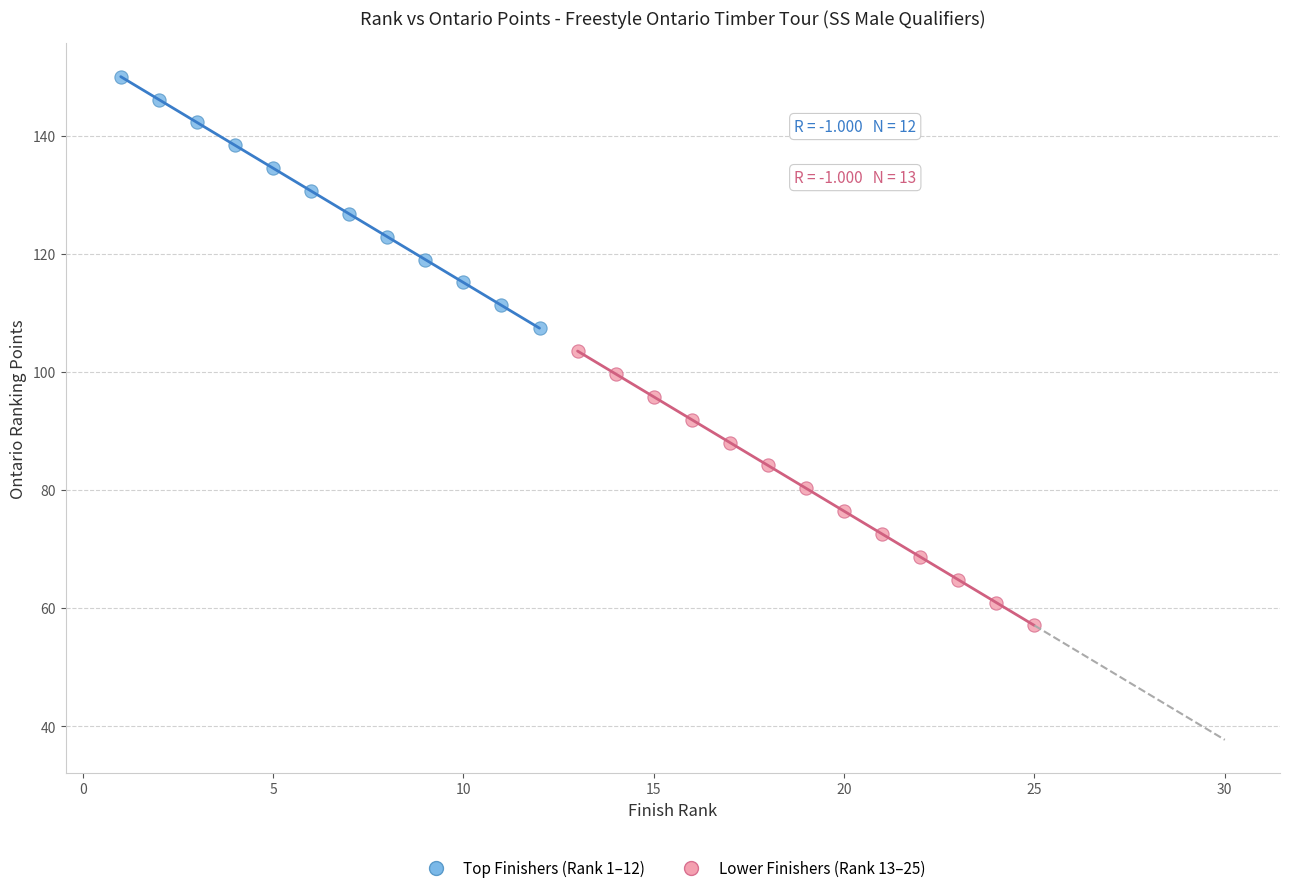

Which series reaches the maximum Y coordinate?

Top Finishers (Rank 1–12)